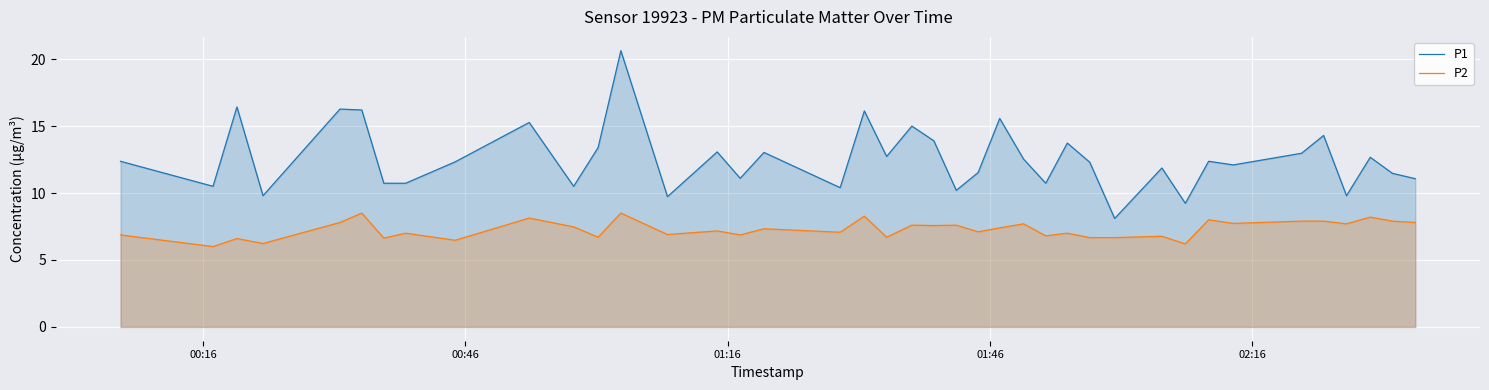

What is the maximum value shown in the chart?

20.6